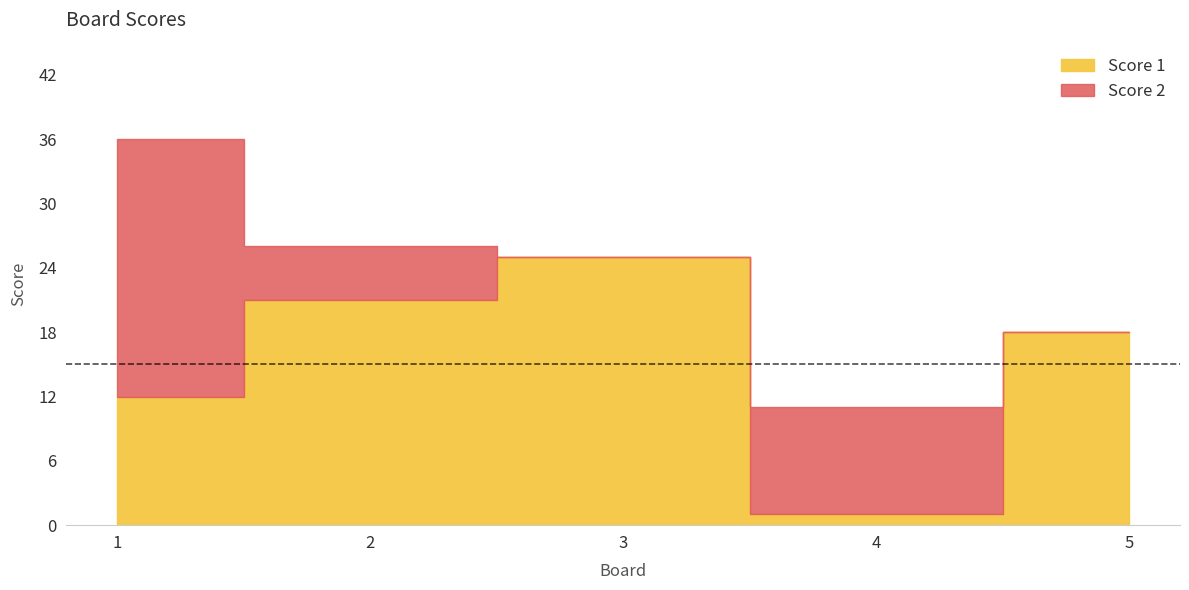

Reading left to right, what are all the values shown in this chart?

Score 1: 12	21	25	1	18
Score 2: 24	5	0	10	0